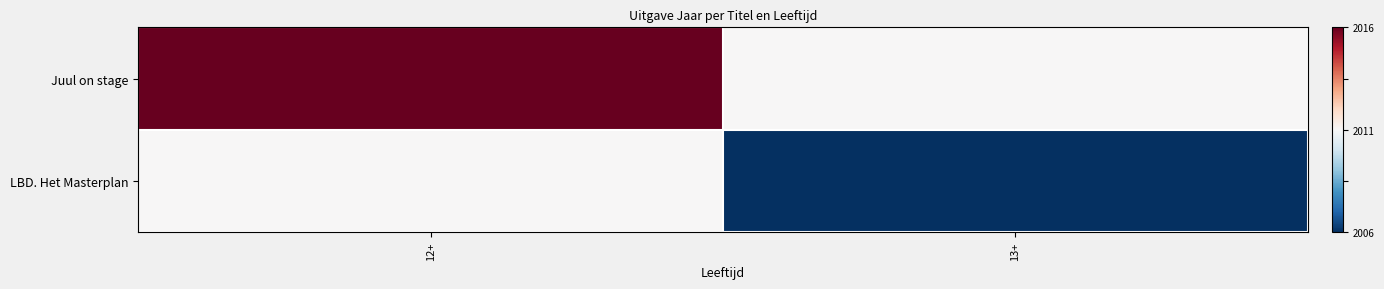

Which series has the largest total across all categories?

Juul on stage